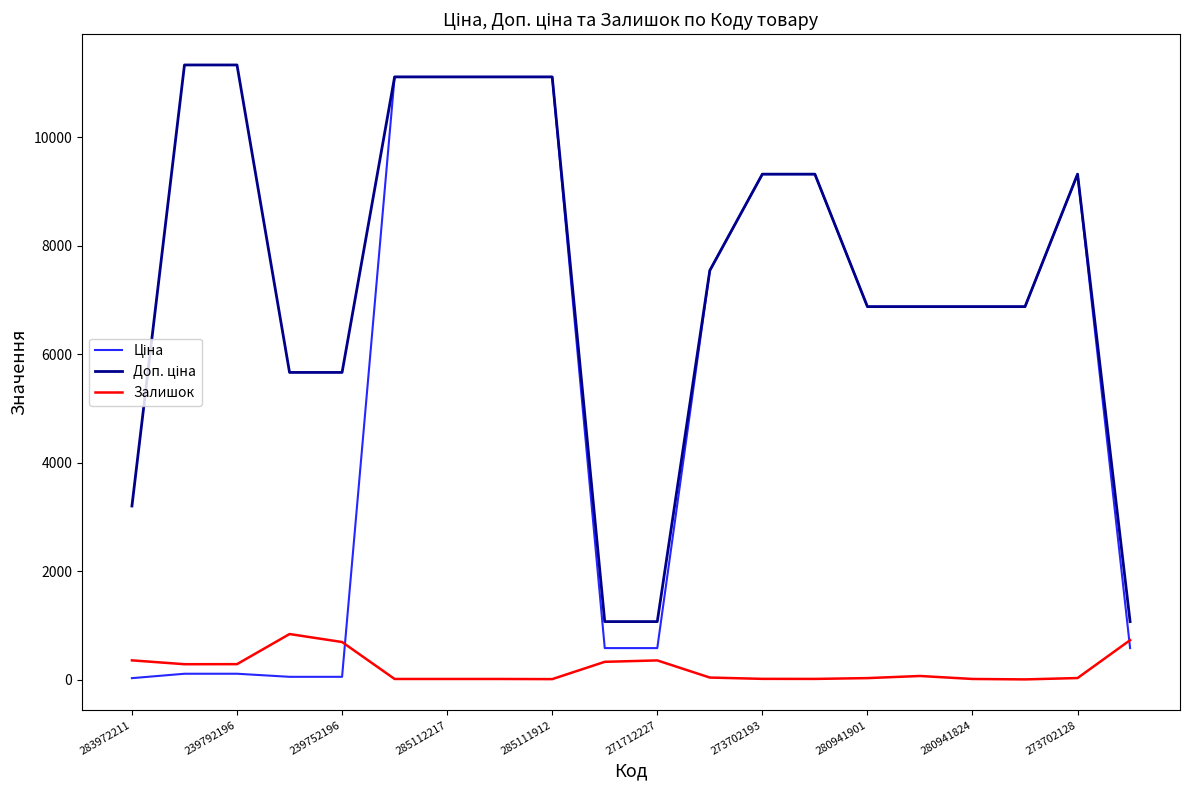

Is this an area chart (filled region under the line)?

No